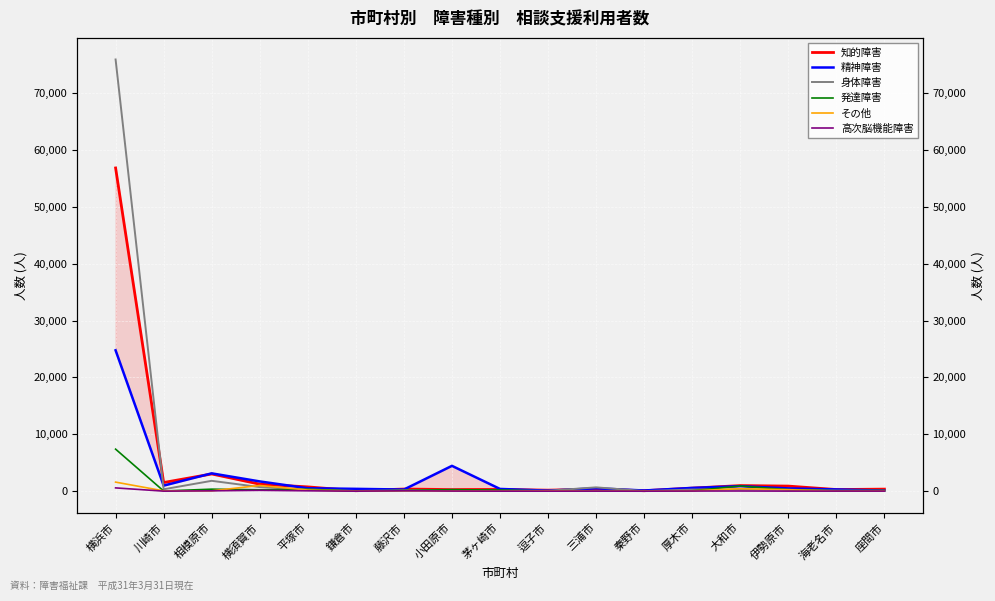

At which label does 身体障害 reach its peak?

横浜市